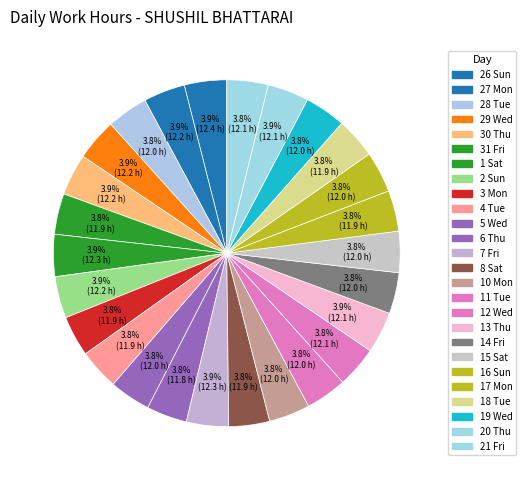

How many segments does this pie chart have?

26